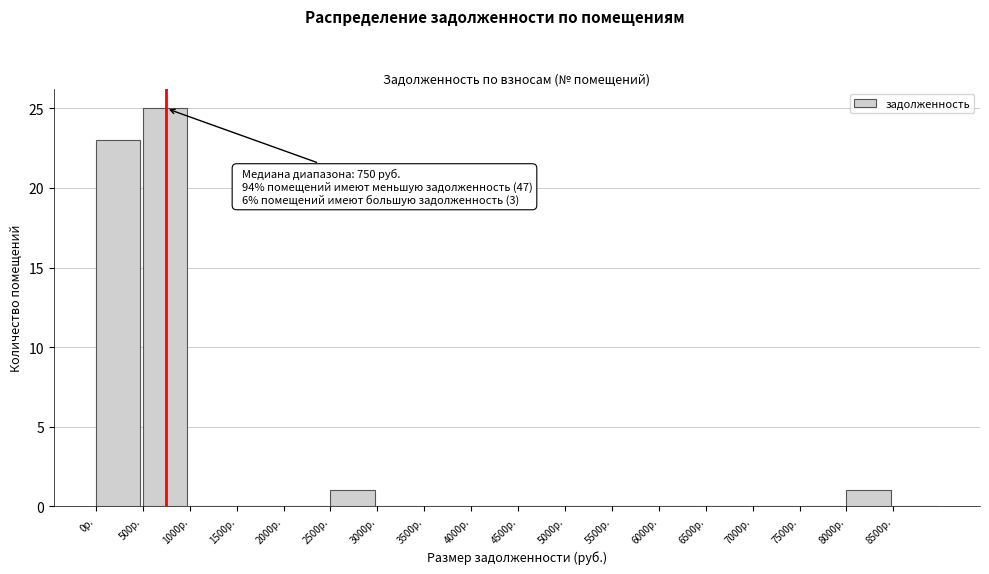

Over which range of the x-axis is the bar tallest?

500 to 1000